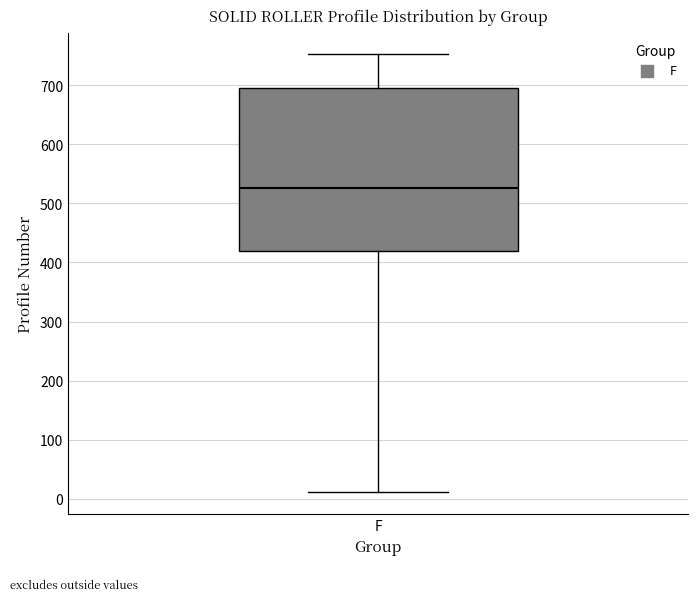

Where does the lower whisker of the box for F end on the y-axis? The values are not printed on the chart, so give them approximately, as read against the axis.

10